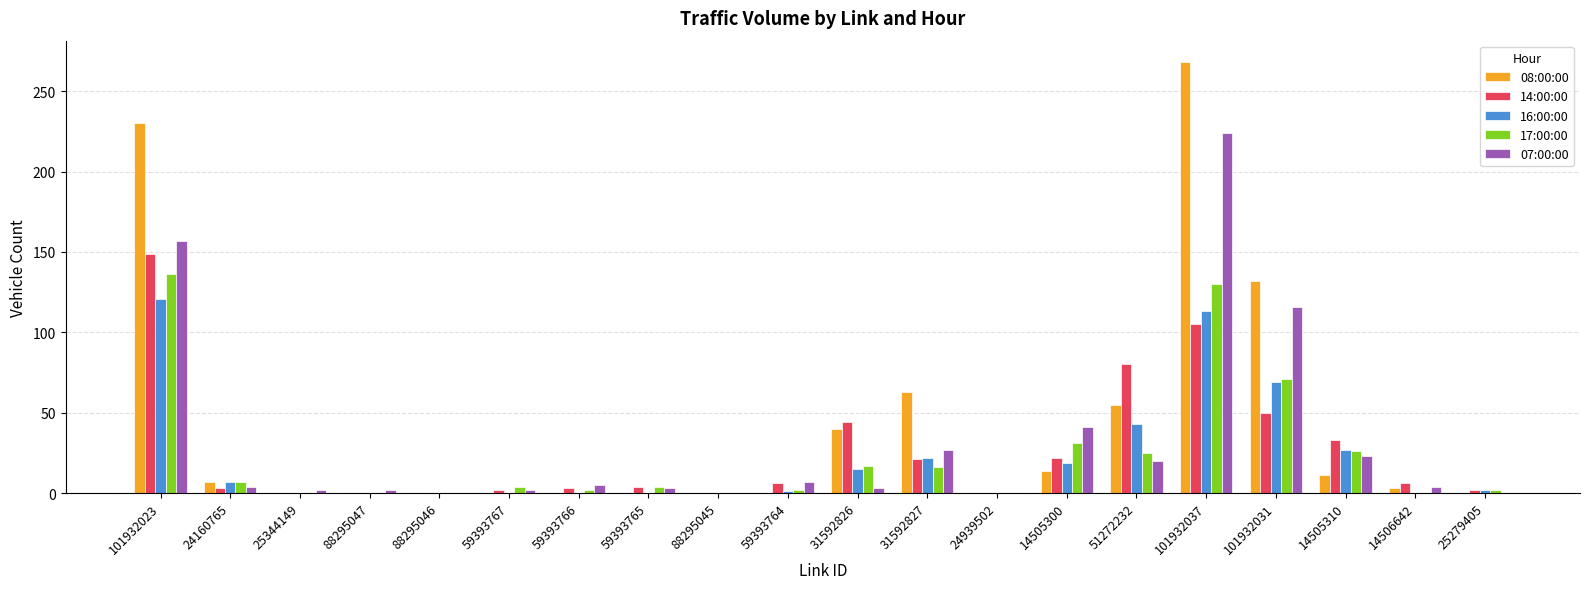

Count the number of data series in this chart.

5